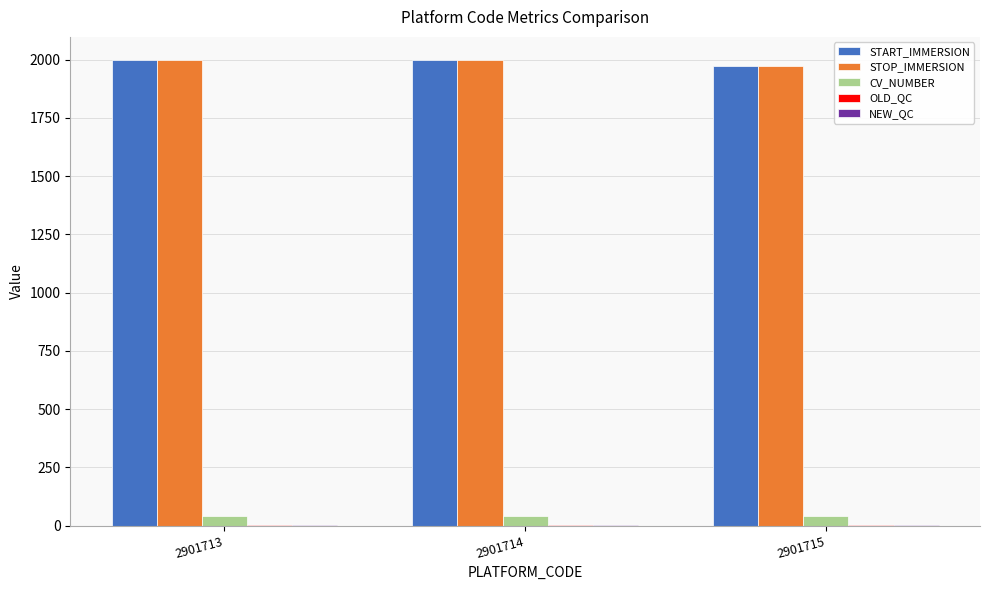

What is the maximum value shown in the chart?

1997.5